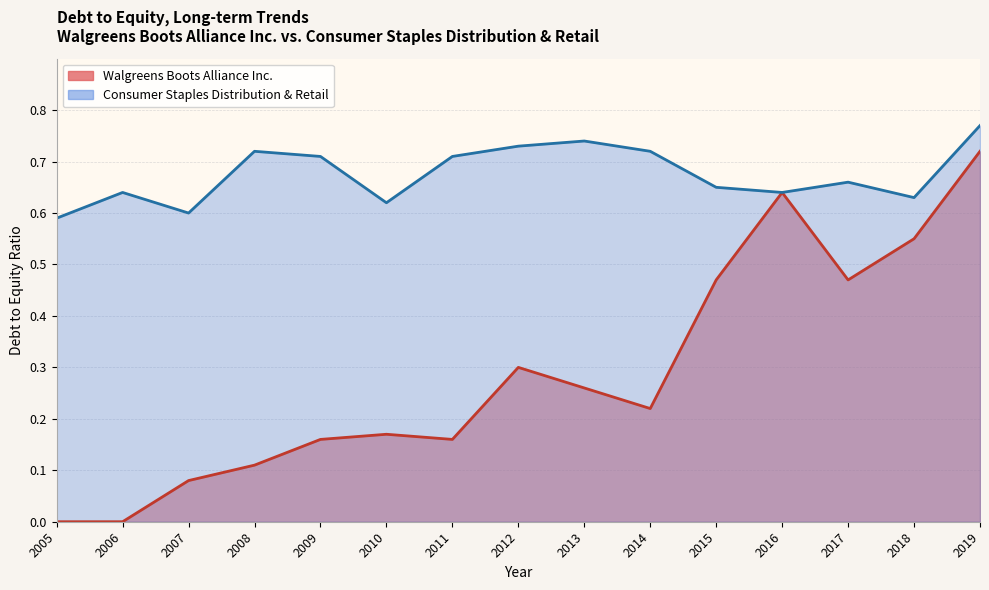

How many interior local peaks does the Walgreens Boots Alliance Inc. series have?

3